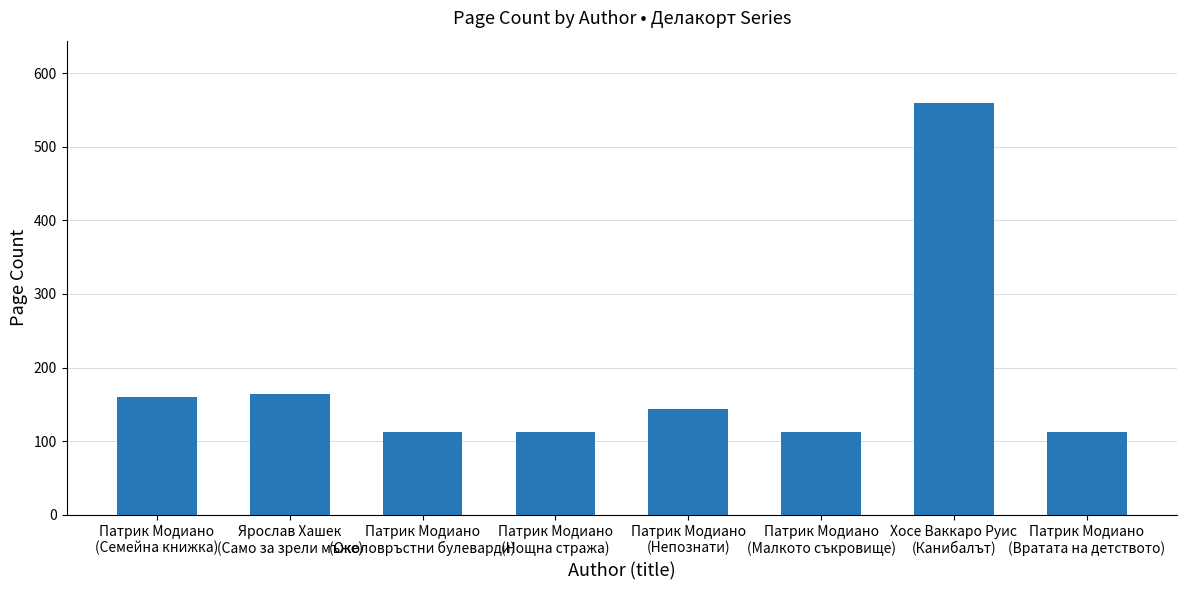

What is the value of the 4th bar from the left?

112